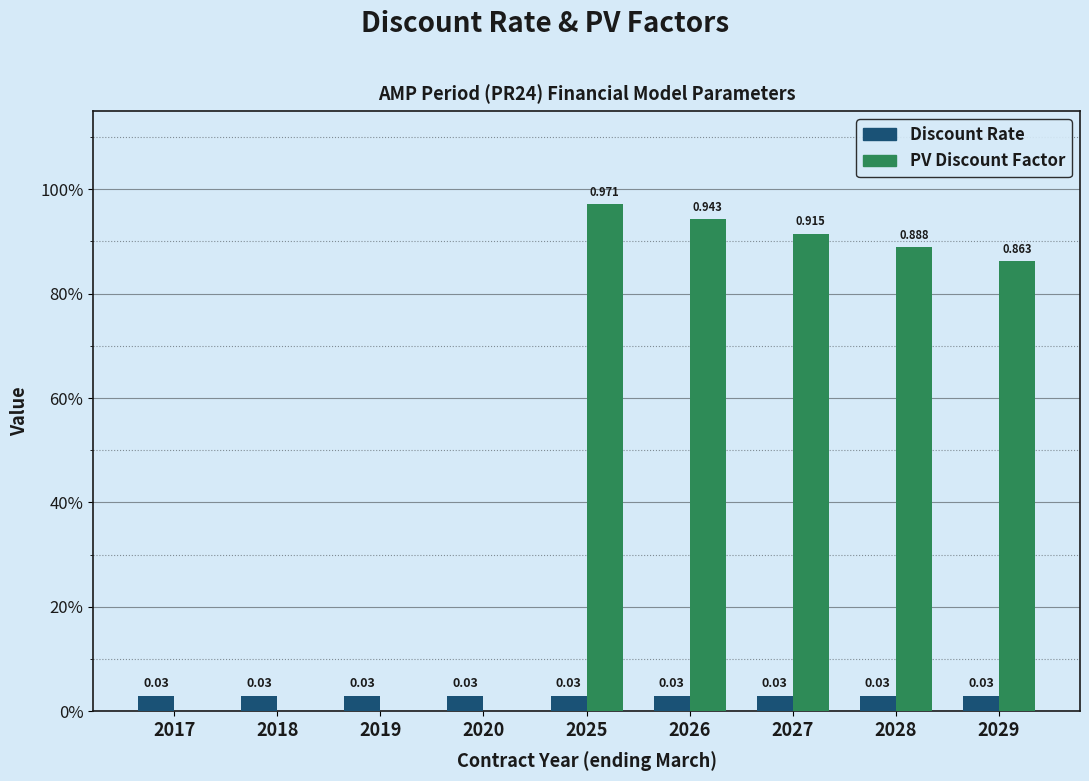

What is the greatest value displayed?

1.0